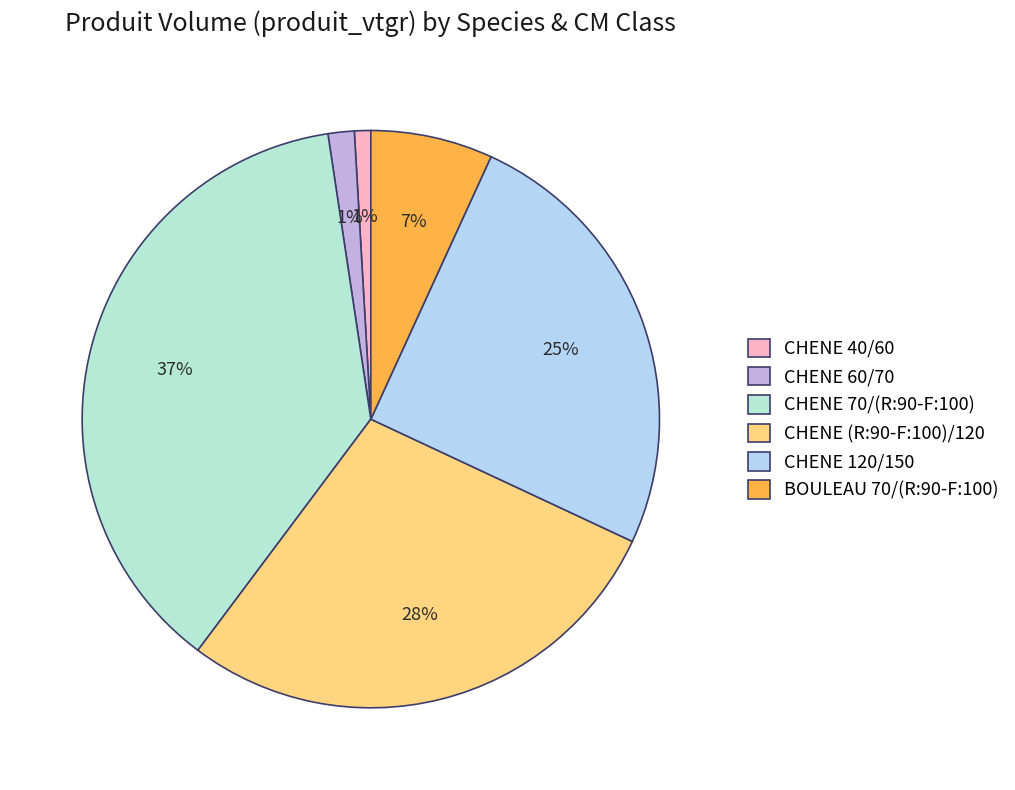

Count the number of slices in the pie.

6